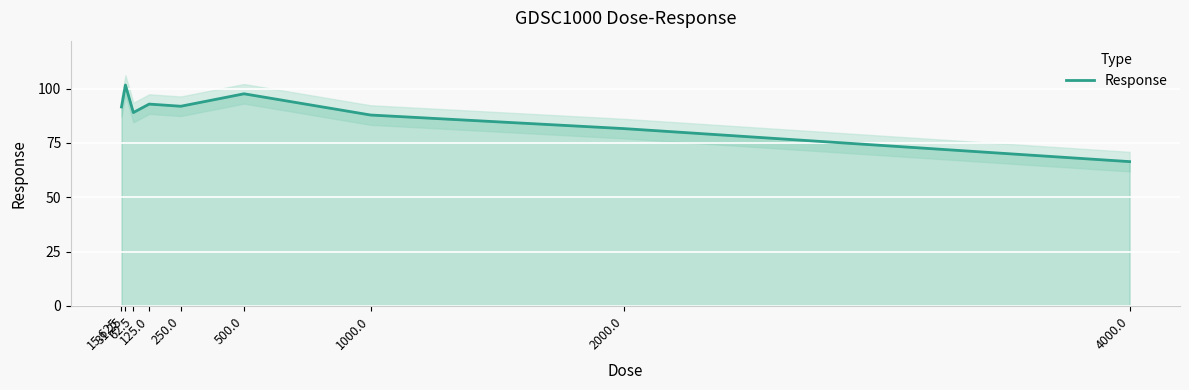

Rank the categories by value from highest to lowest.

31.25, 500.0, 125.0, 250.0, 15.625, 62.5, 1000.0, 2000.0, 4000.0